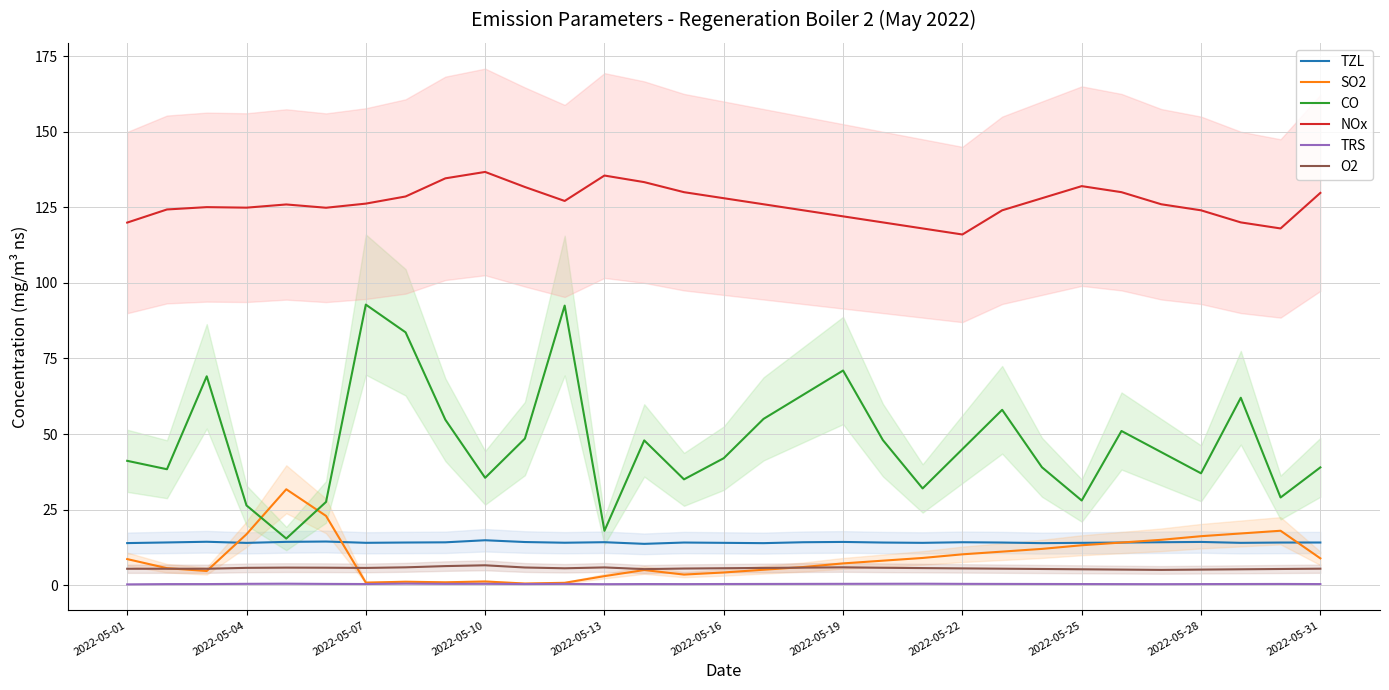

Rank the series by their maximum value, from highest to lowest.

NOx, CO, SO2, TZL, O2, TRS